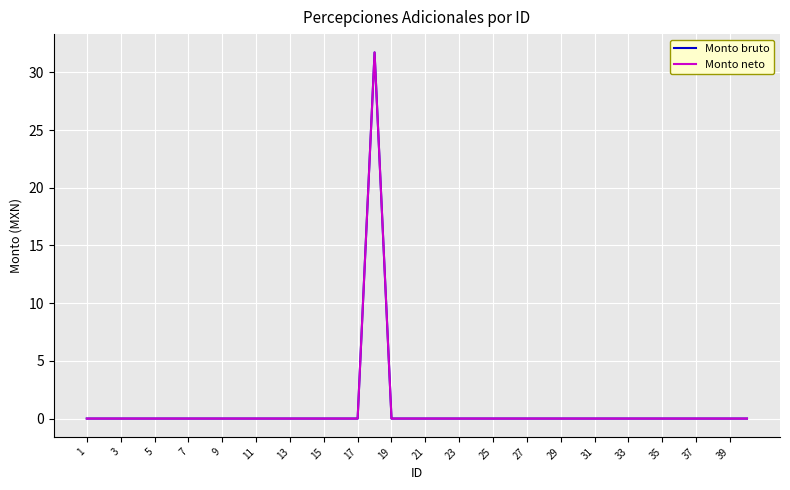

Is this an area chart (filled region under the line)?

No